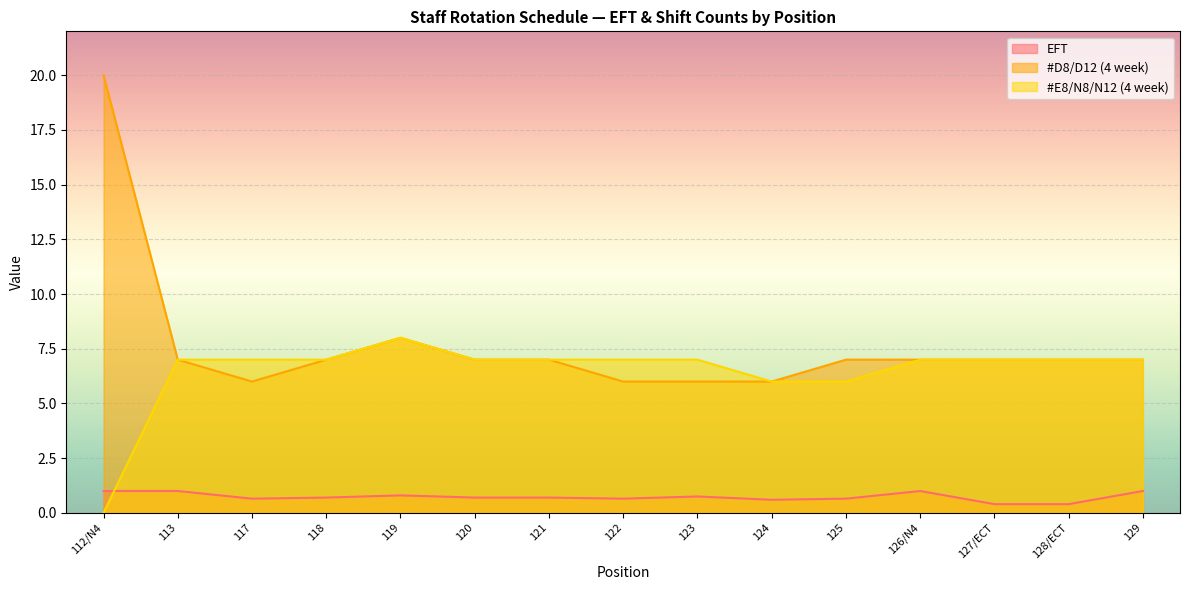

How many lines are shown in the chart?

3